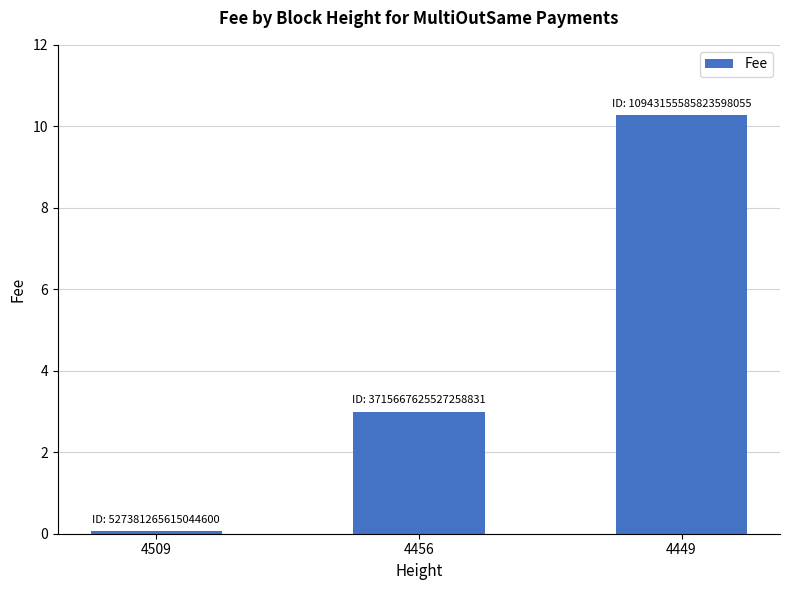

Which label corresponds to the smallest value in the chart?

4509